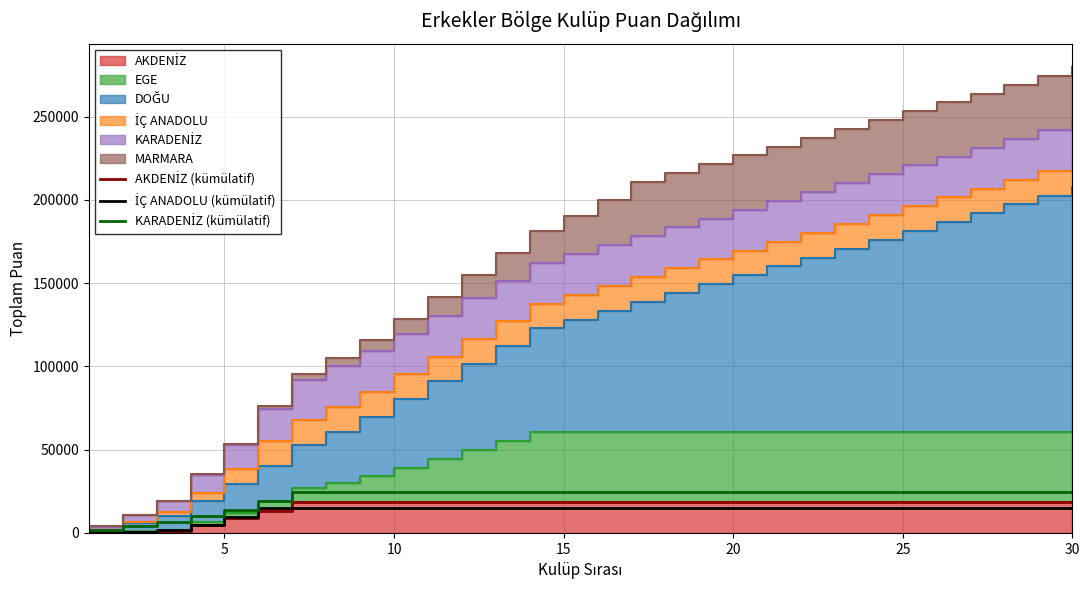

Which category has the highest value in the İÇ ANADOLU (kümülatif) series?

25